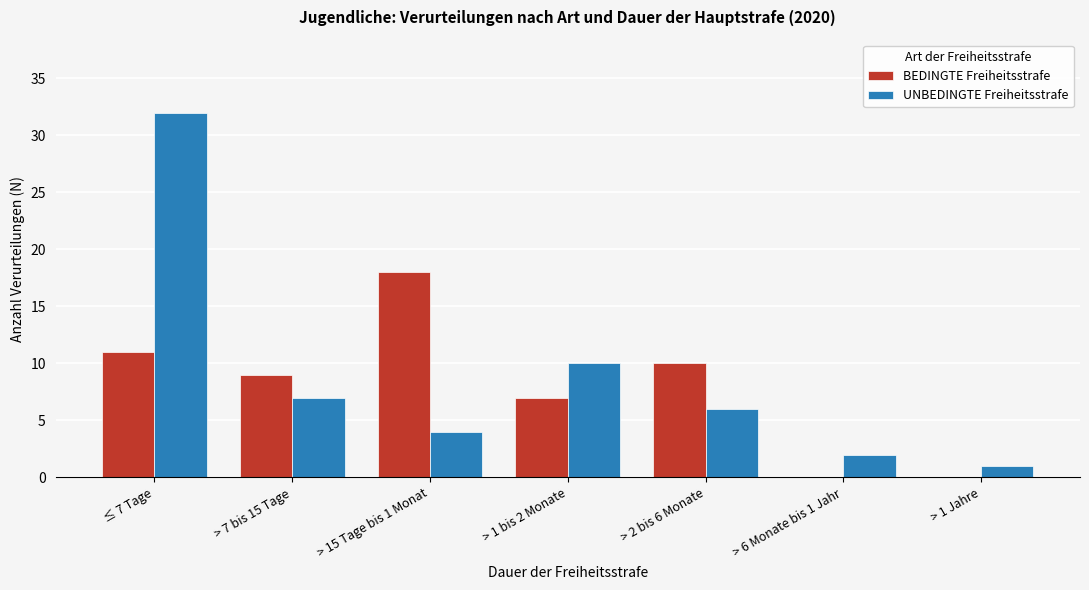

Reading left to right, extract all data points from this chart.

BEDINGTE Freiheitsstrafe: ≤ 7 Tage=11	> 7 bis 15 Tage=9	> 15 Tage bis 1 Monat=18	> 1 bis 2 Monate=7	> 2 bis 6 Monate=10	> 6 Monate bis 1 Jahr=0	> 1 Jahre=0
UNBEDINGTE Freiheitsstrafe: ≤ 7 Tage=32	> 7 bis 15 Tage=7	> 15 Tage bis 1 Monat=4	> 1 bis 2 Monate=10	> 2 bis 6 Monate=6	> 6 Monate bis 1 Jahr=2	> 1 Jahre=1